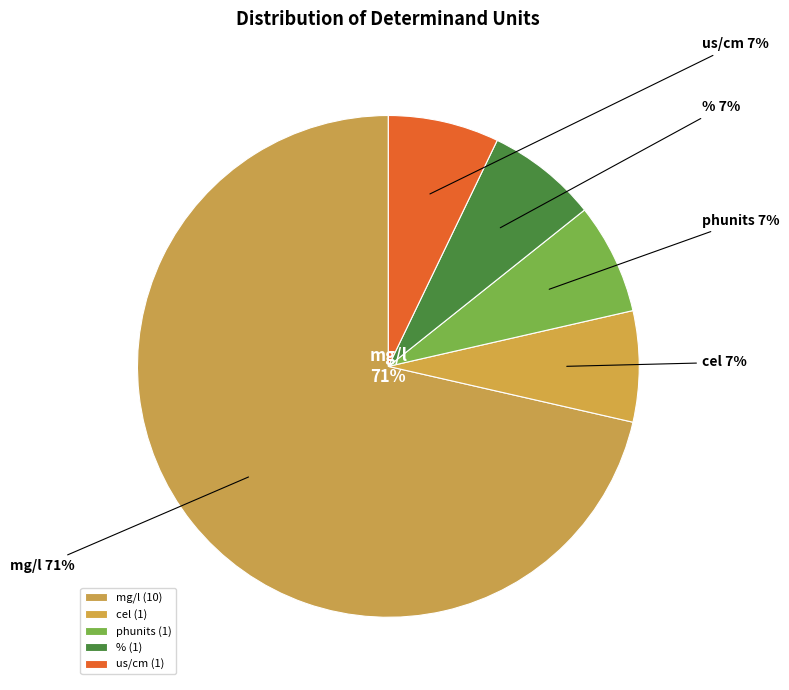

What is the change in value from mg/l to %?

-9